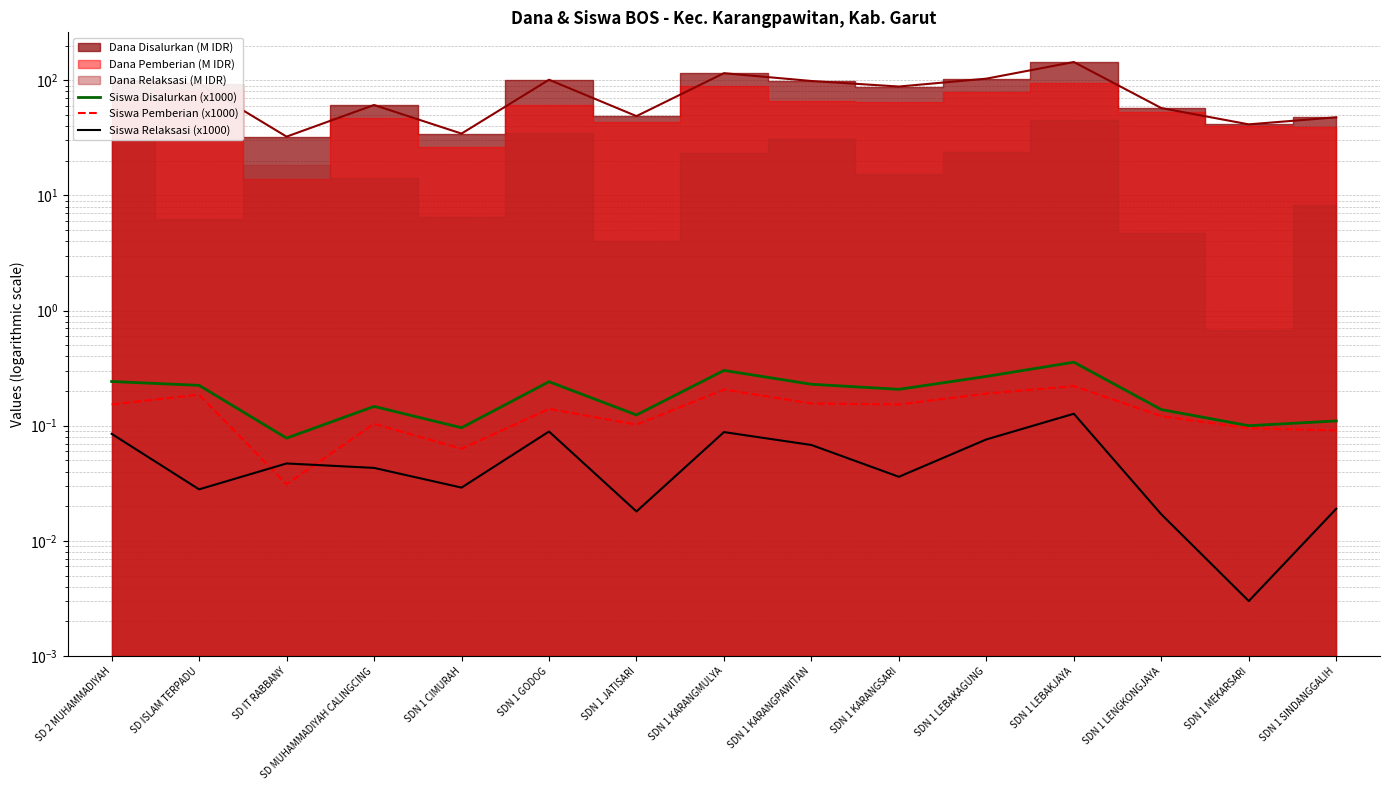

What is the difference between the maximum and second lowest values in the Siswa Disalurkan (x1000) series?

0.3